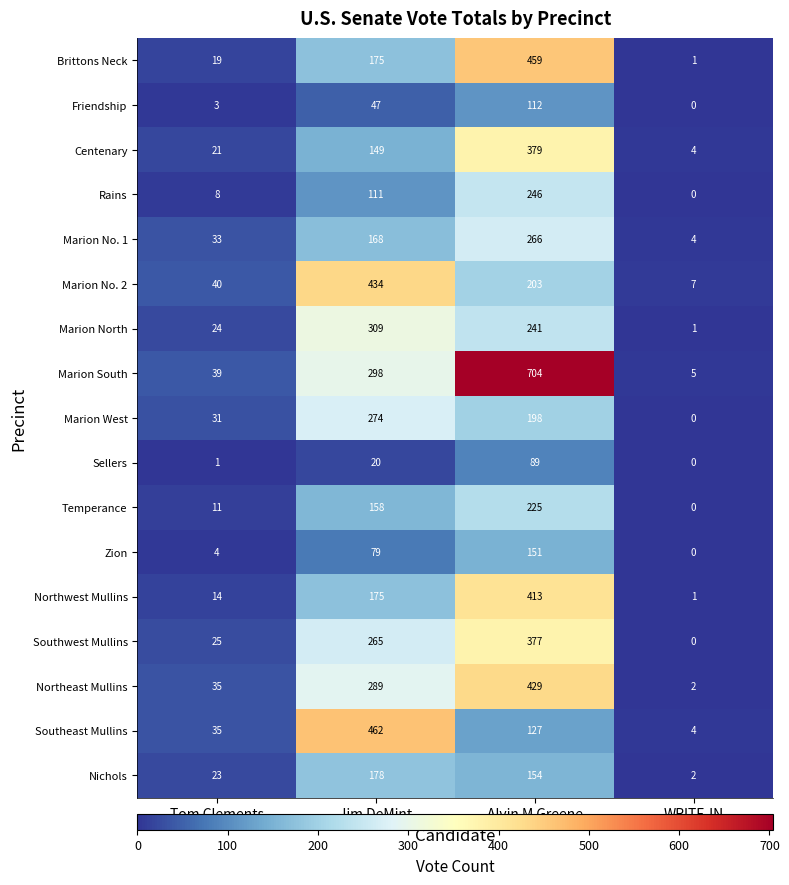

What is the sum of the Marion No. 1 values at Tom Clements and Jim DeMint?

201